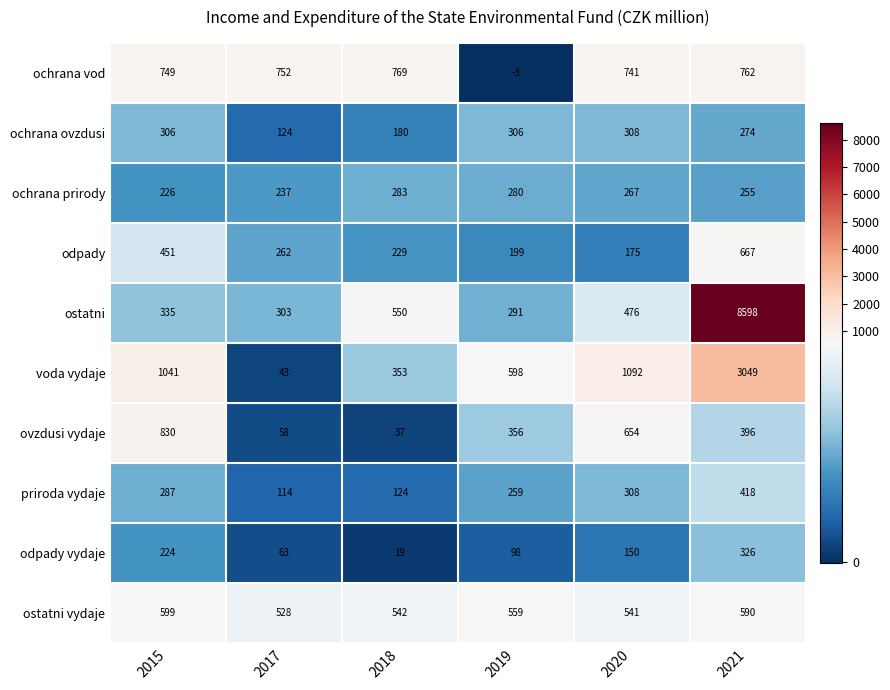

What is the total value across all series at 2018?

3086